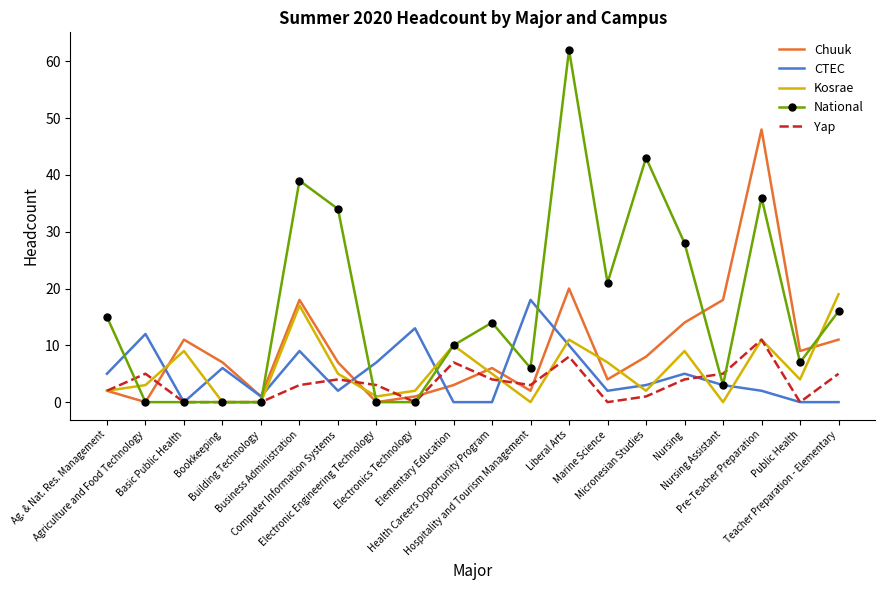

Read the Yap value at Teacher Preparation - Elementary, to the nearest 5.

5